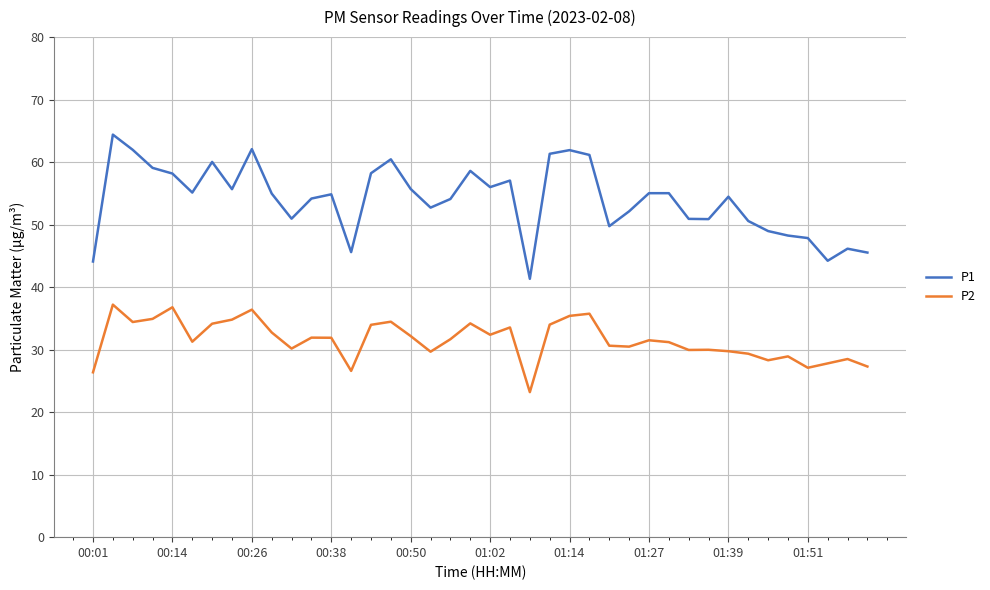

Rank the series by their average value, from lowest to highest.

P2, P1